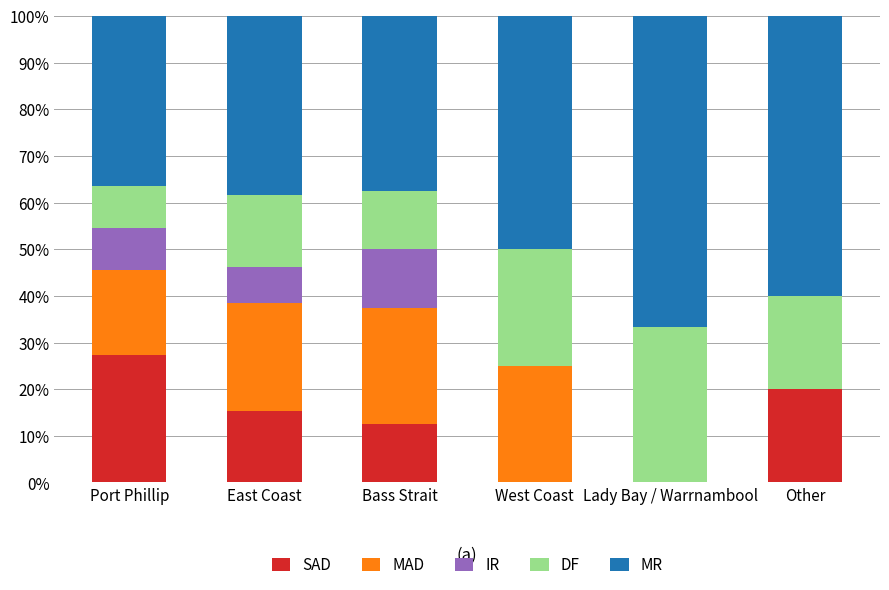

True or false: SAD has a value of 0.0 at Lady Bay / Warrnambool.

True